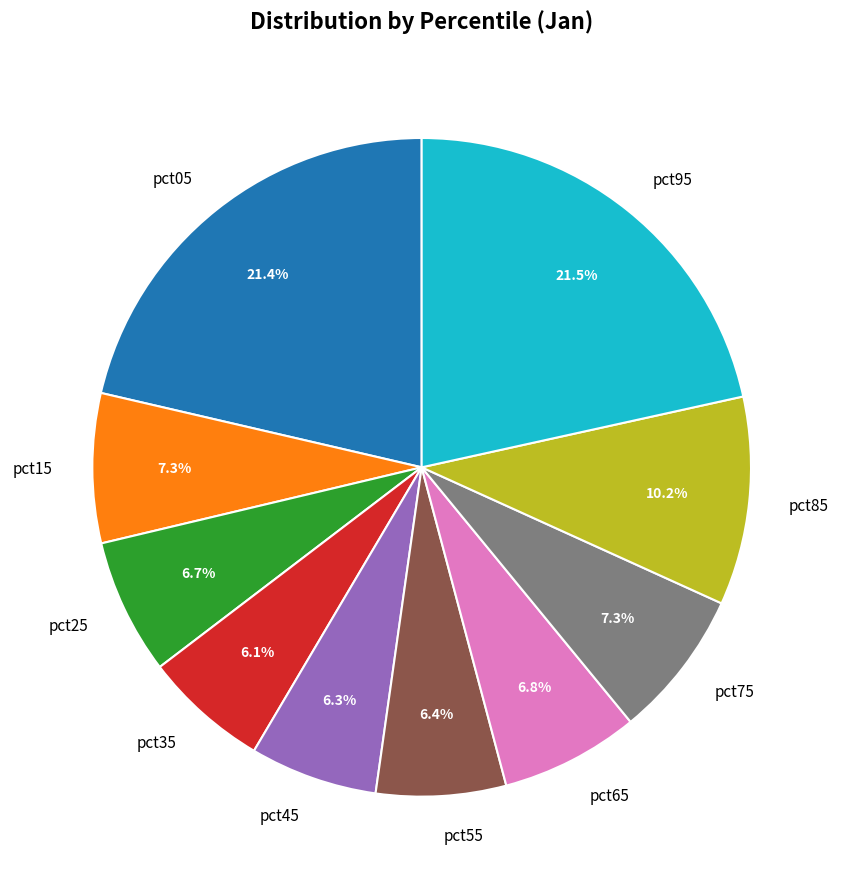

How much of the chart is everything except pct55?

93.6%